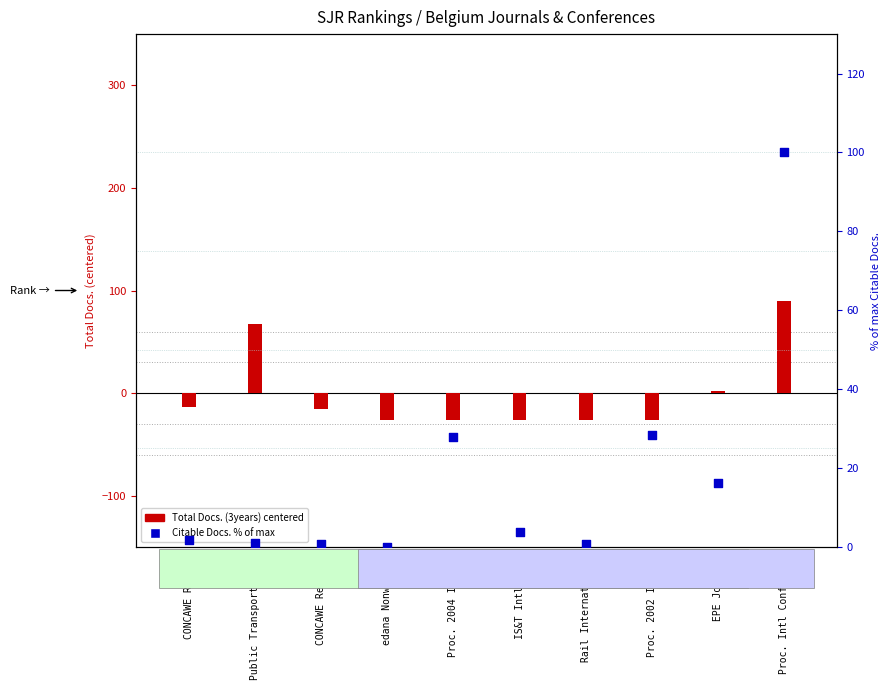

Is the value of Citable Docs. % of max at EPE Journal greater than the value of Total Docs. (3years) at Proc. 2002 Intl C?

Yes